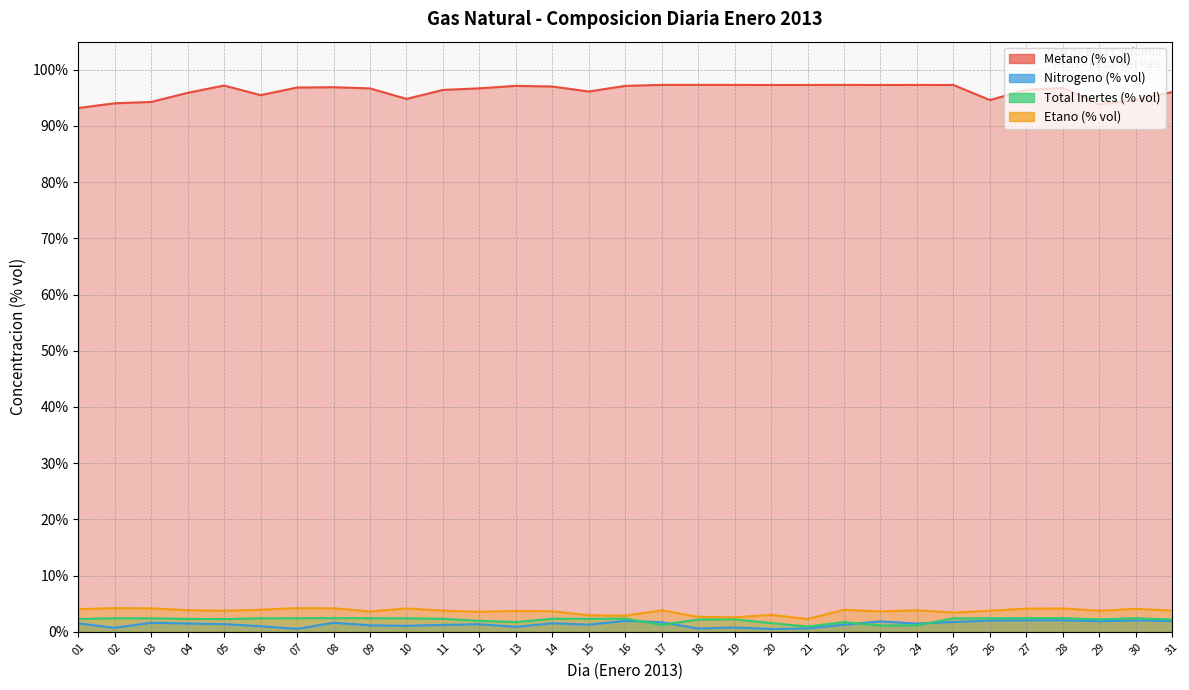

At which category does Nitrogeno (% vol) reach its first local valley?

02